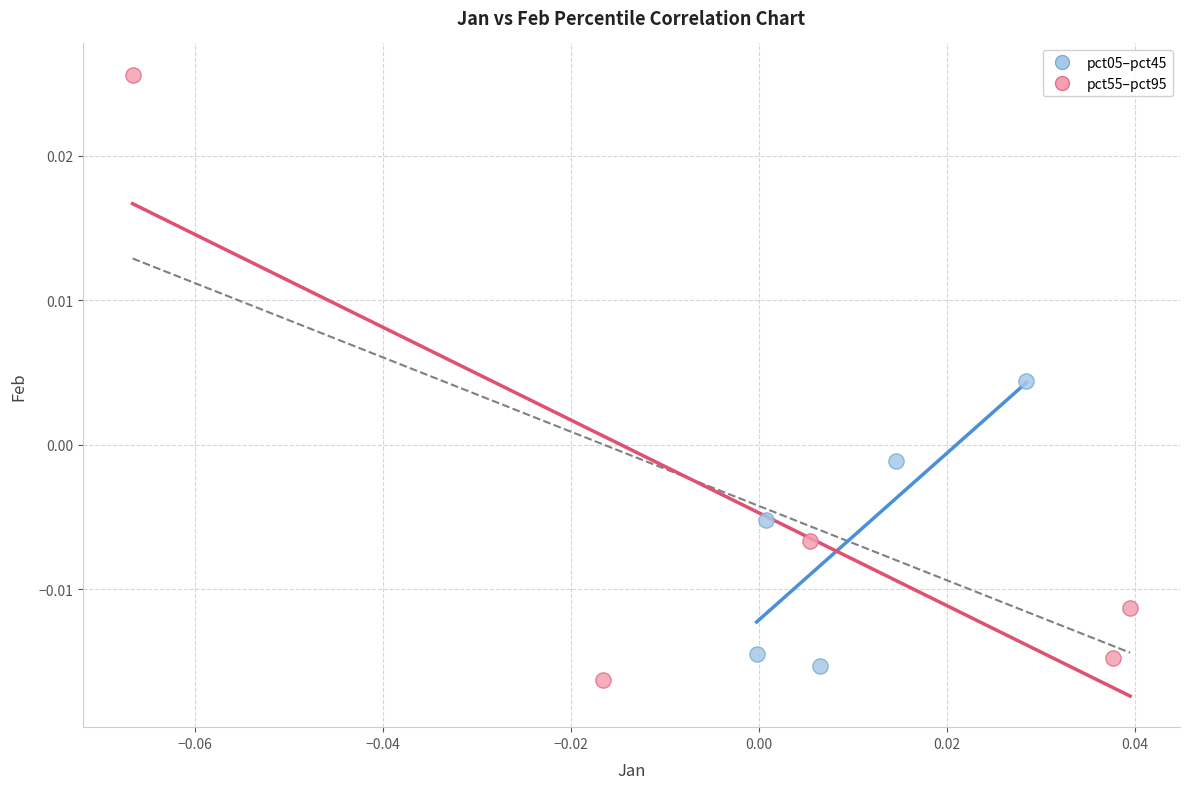

What are all the series names shown in the legend?

pct05–pct45, pct55–pct95